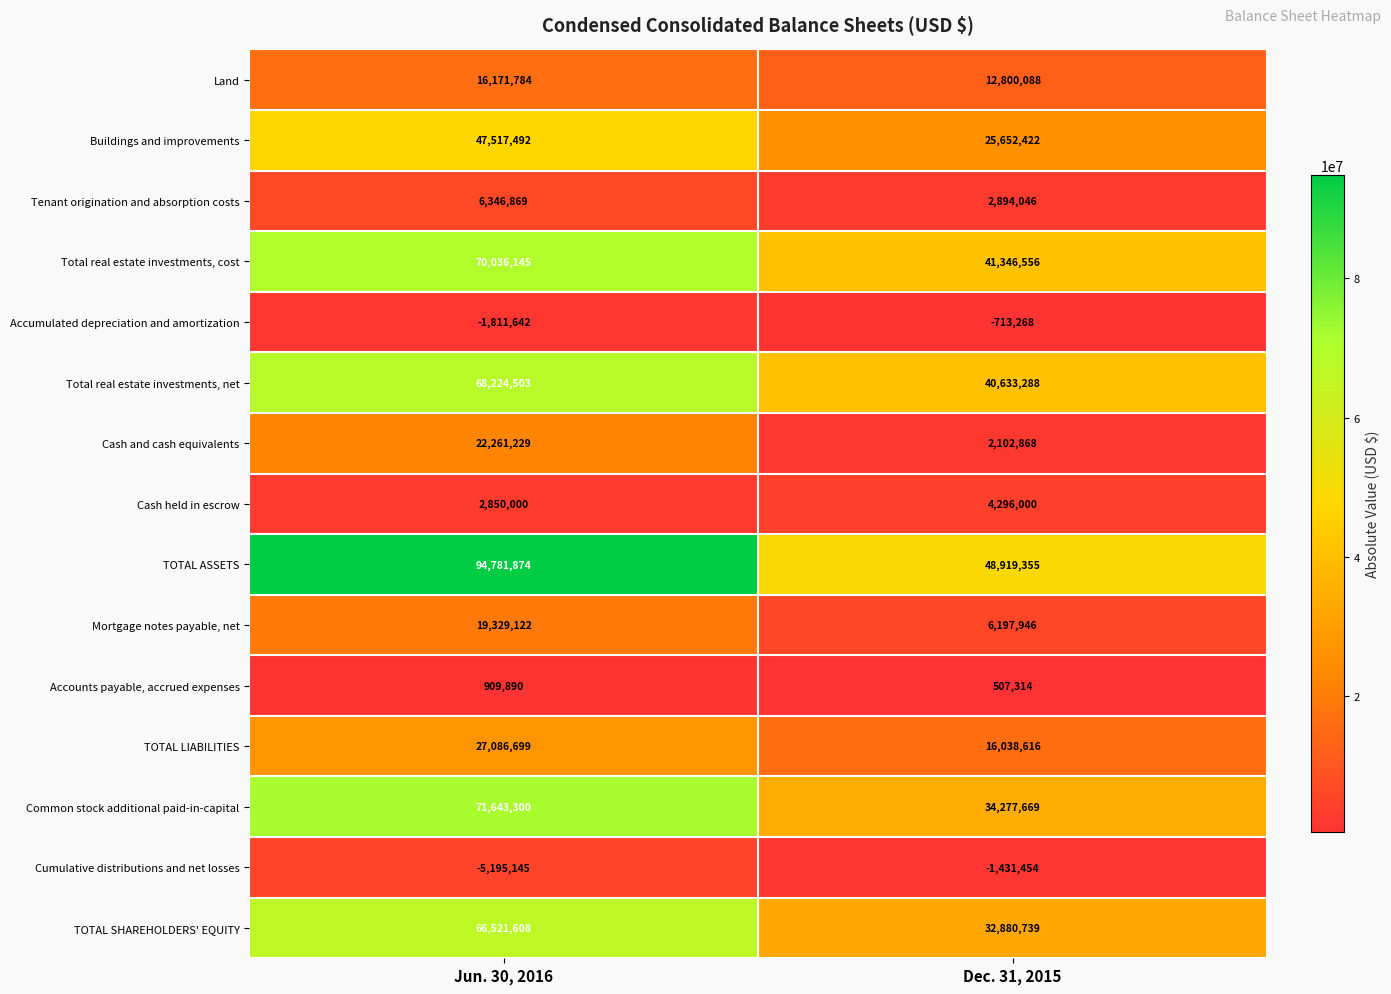

Reading left to right, what are all the values shown in this chart?

Land: 16171784	12800088
Buildings and improvements: 47517492	25652422
Tenant origination and absorption costs: 6346869	2894046
Total real estate investments, cost: 70036145	41346556
Accumulated depreciation and amortization: -1811642	-713268
Total real estate investments, net: 68224503	40633288
Cash and cash equivalents: 22261229	2102868
Cash held in escrow: 2850000	4296000
TOTAL ASSETS: 94781874	48919355
Mortgage notes payable, net: 19329122	6197946
Accounts payable, accrued expenses: 909890	507314
TOTAL LIABILITIES: 27086699	16038616
Common stock additional paid-in-capital: 71643300	34277669
Cumulative distributions and net losses: -5195145	-1431454
TOTAL SHAREHOLDERS' EQUITY: 66521608	32880739